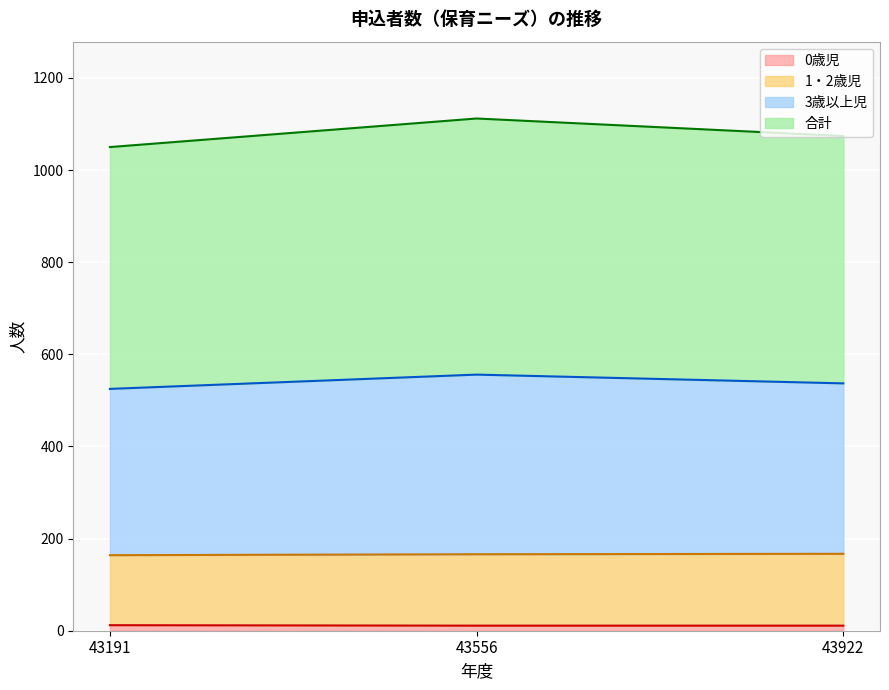

What is the value of the 1・2歳児 point at the 3rd from the left?

167